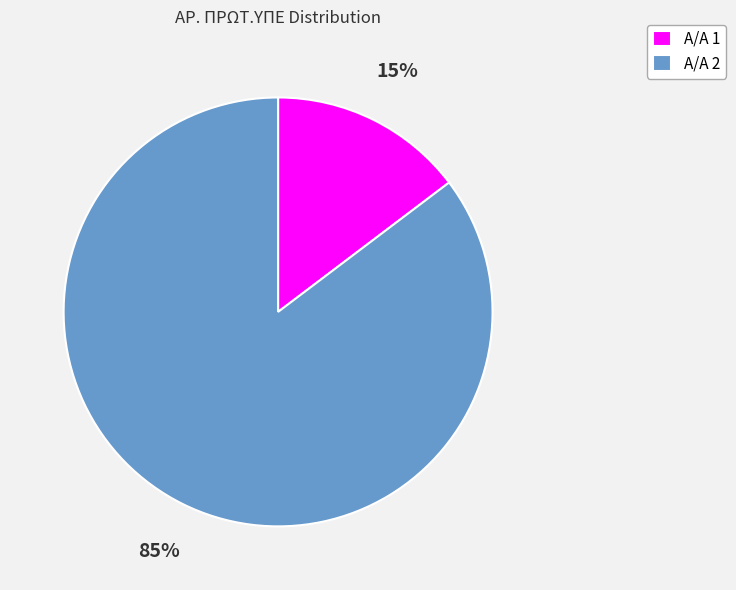

Between Α/Α 1 and Α/Α 2, which is larger?

Α/Α 2